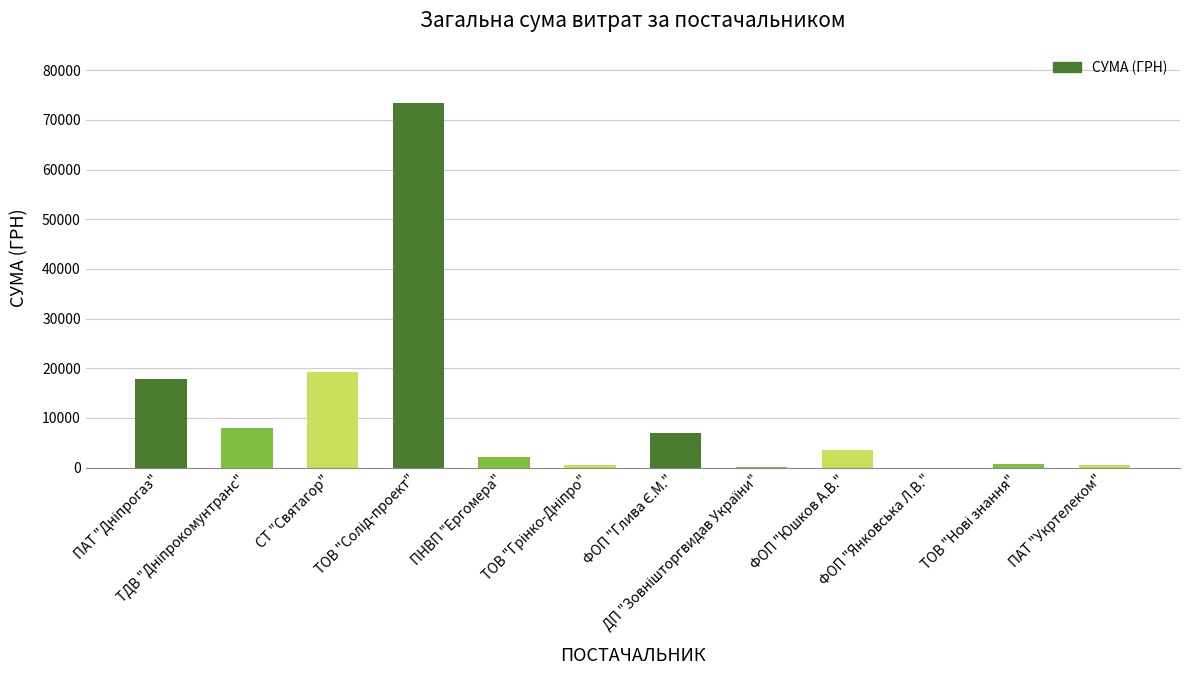

How many categories are shown in the chart?

12